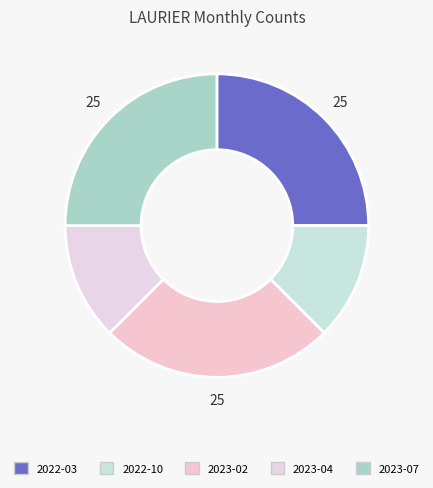

Does 2022-10 represent more than half of the total?

No